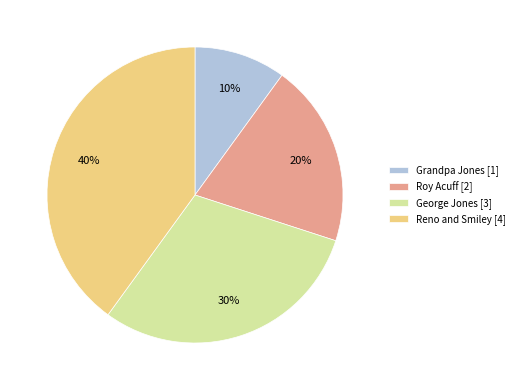

To the nearest percent, what is the combined percentage of Roy Acuff and Reno and Smiley?

60%